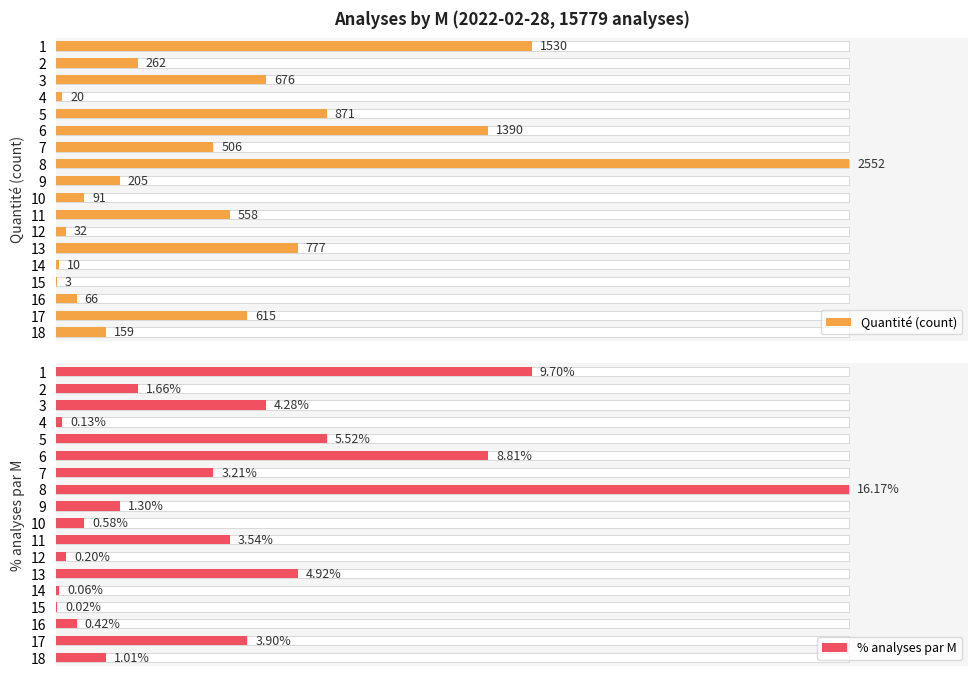

How many groups of bars are there?

18